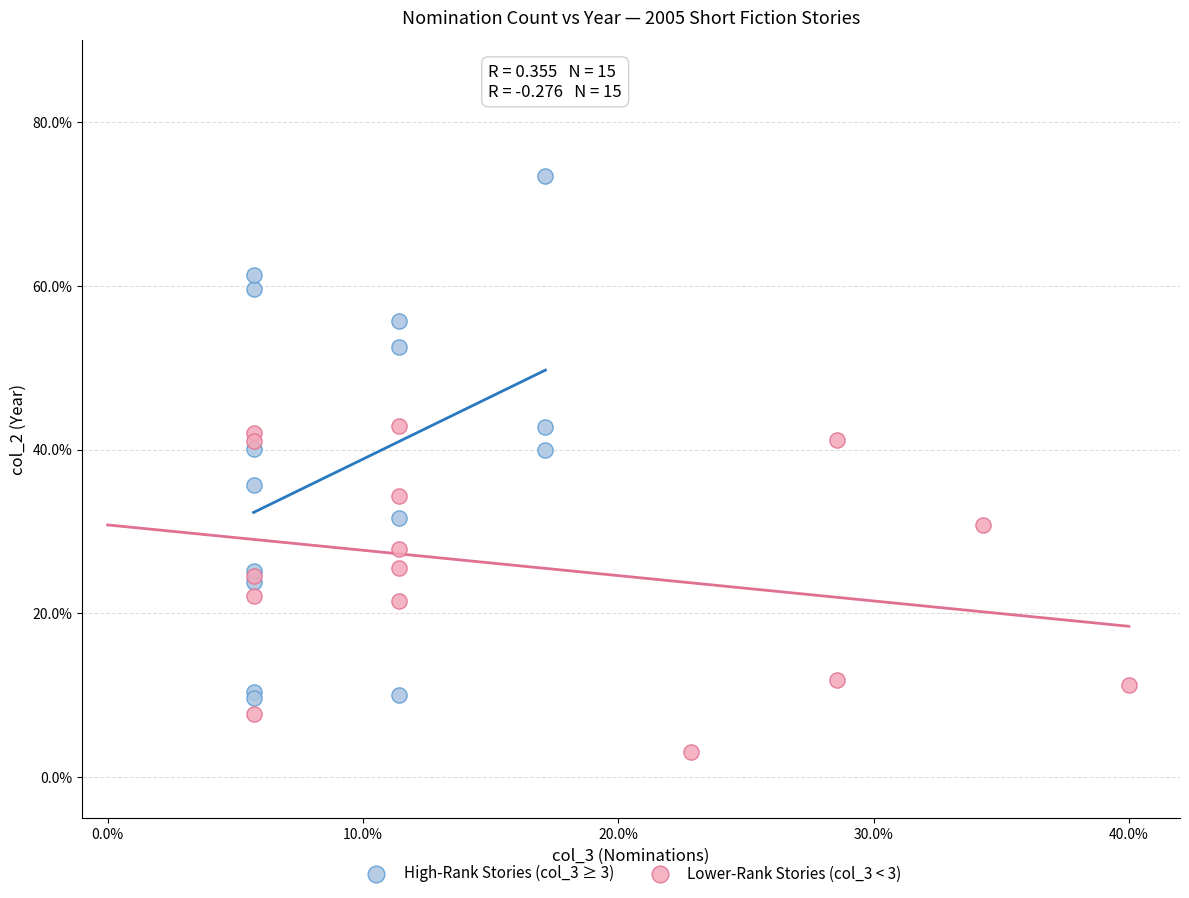

Which series has the largest Y range (max minus min)?

High-Rank Stories (col_3 ≥ 3)